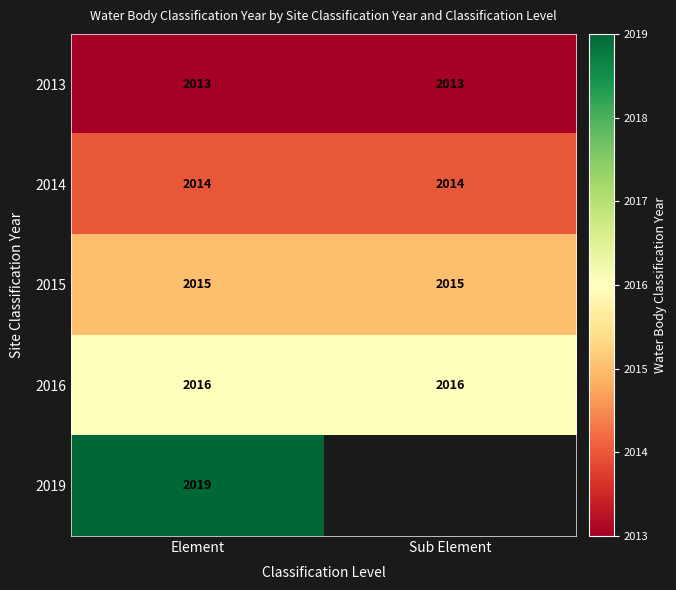

True or false: 2014 has a value of 3068 at Element.

False